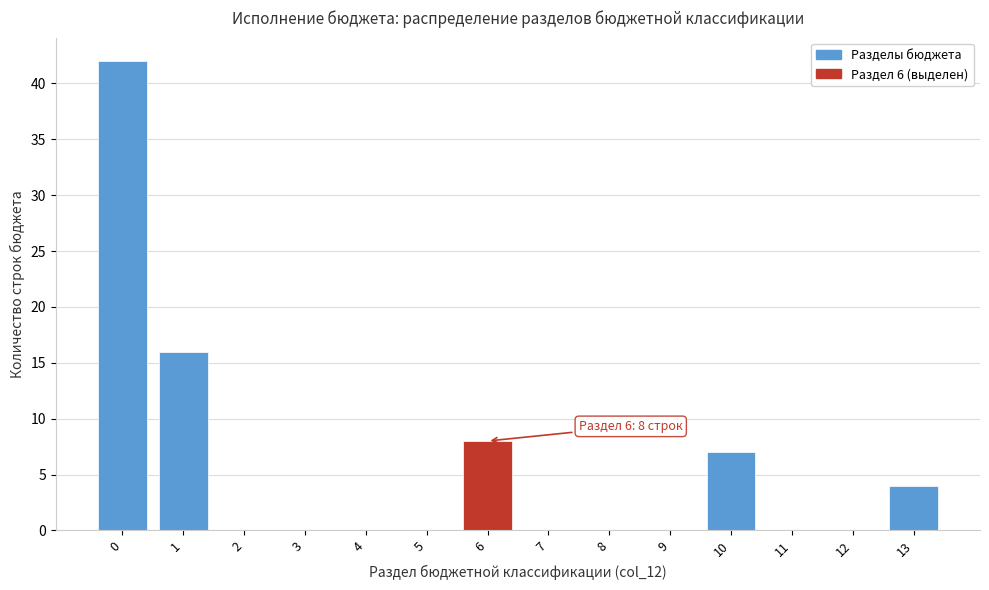

Over which range of the x-axis is the bar tallest?

-0.5 to 0.5